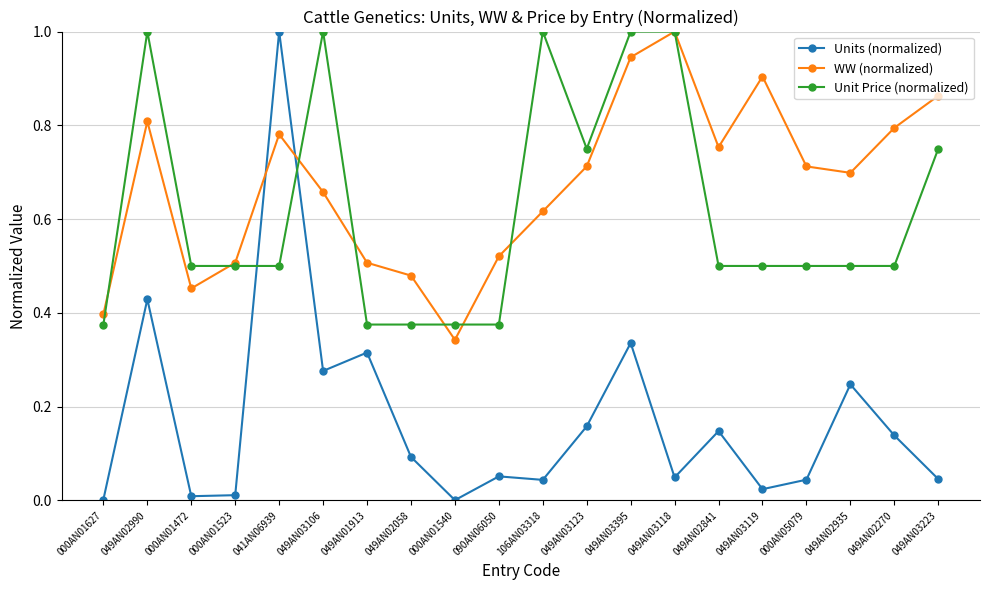

What are all the series names shown in the legend?

Units (normalized), WW (normalized), Unit Price (normalized)